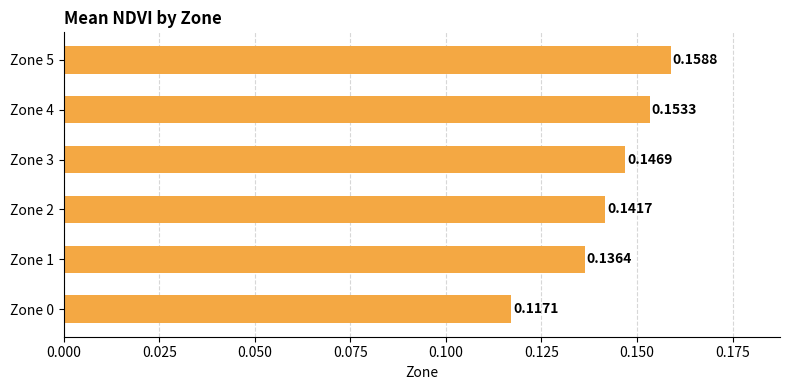

Between Zone 0 and Zone 3, which is larger?

Zone 3